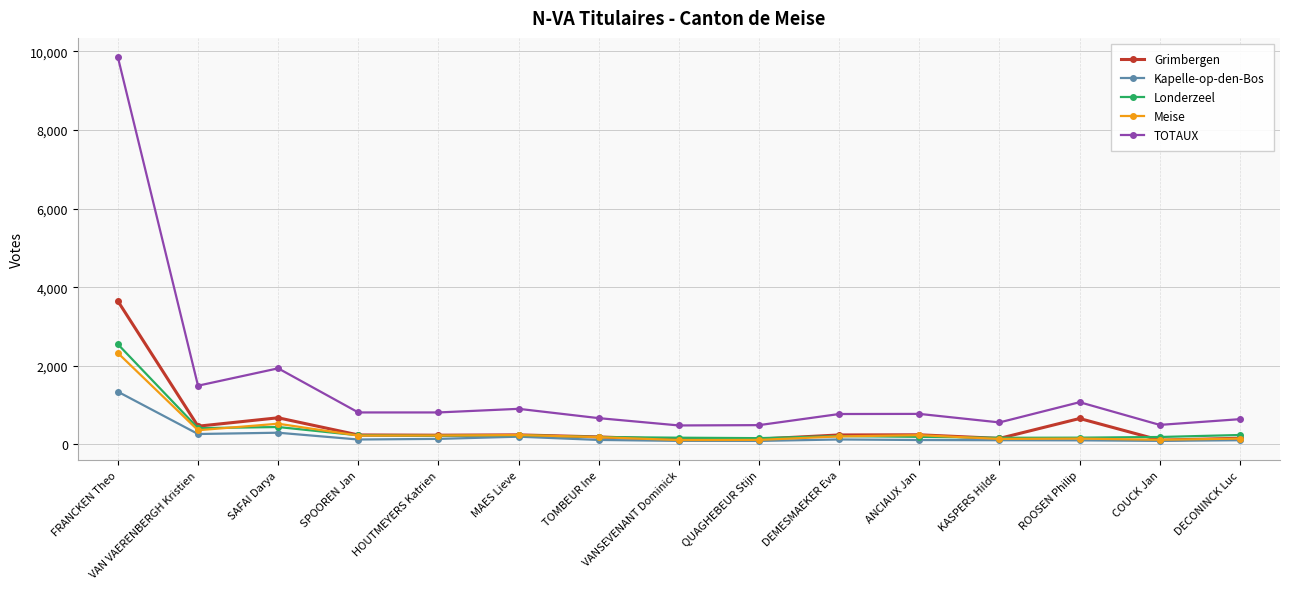

What is the total value across all series at VANSEVENANT Dominick?

960